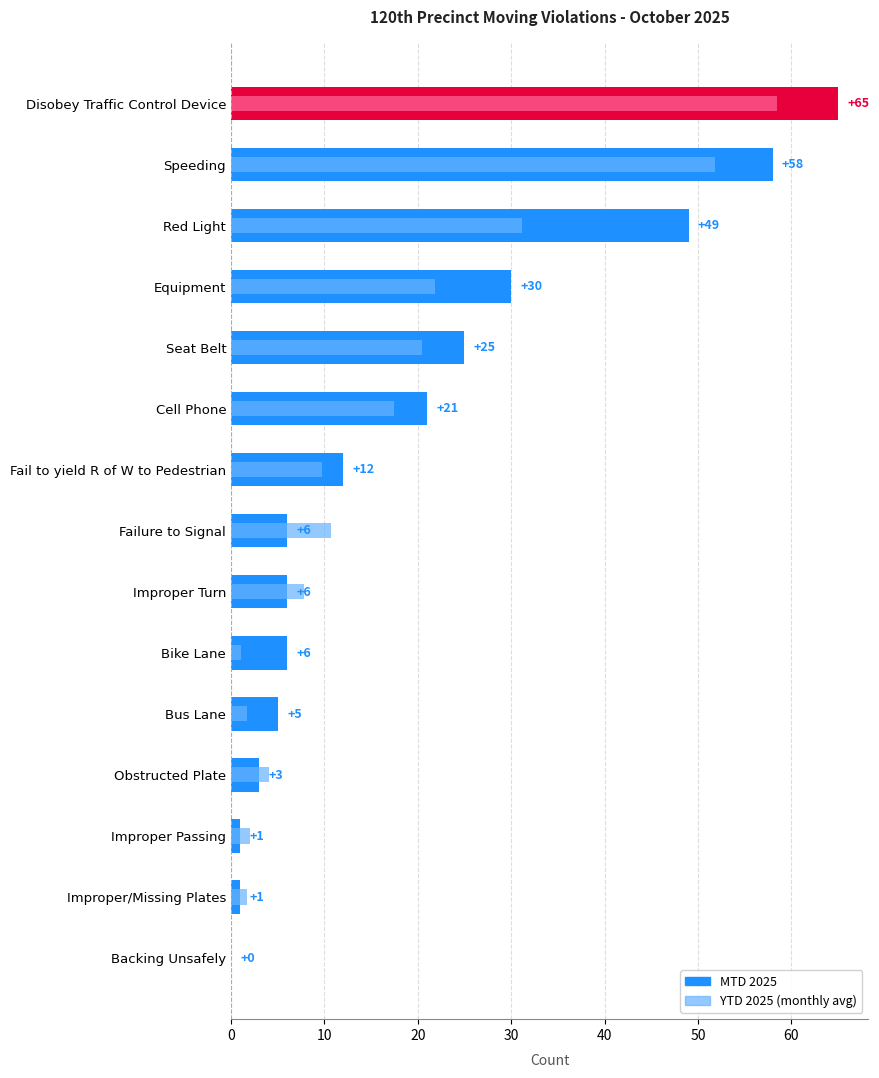

Does the chart contain stacked bars?

No